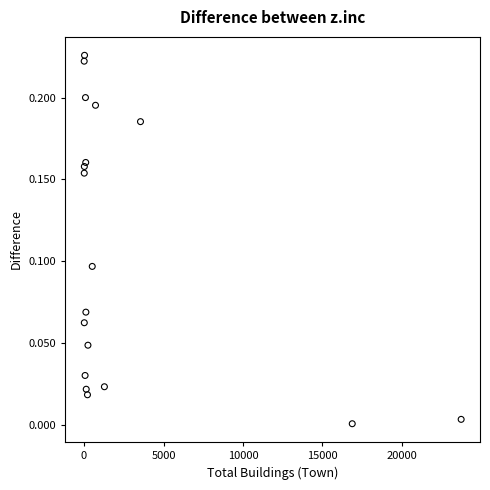

How many points are shown in the scatter plot?

18